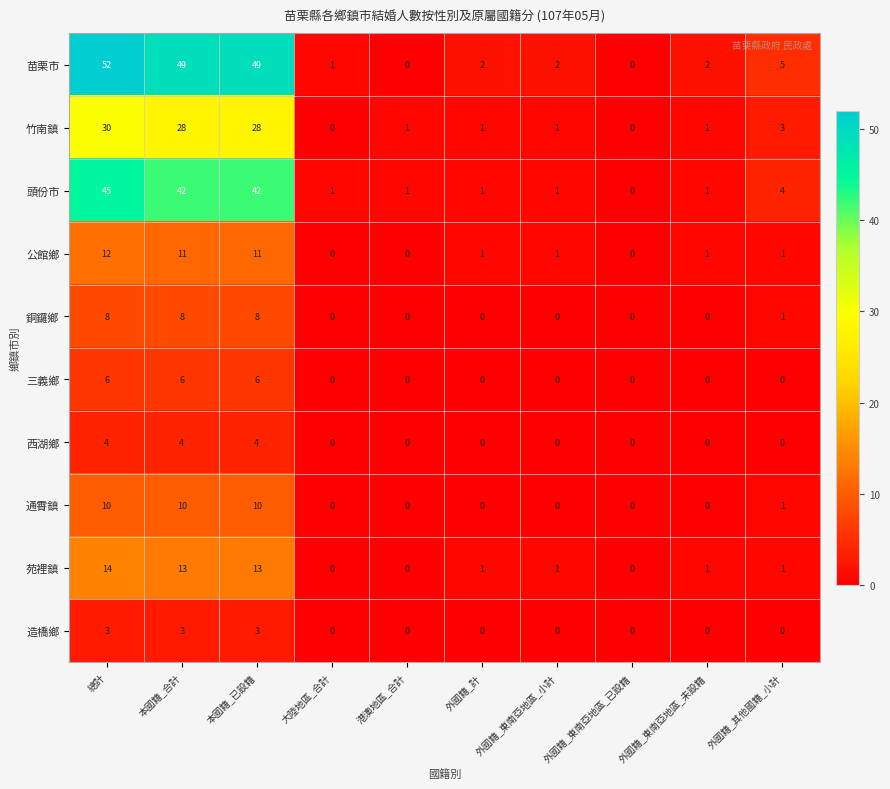

Is it true that 三義鄉 equals 0 at 外國籍_東南亞地區_已設籍?

True